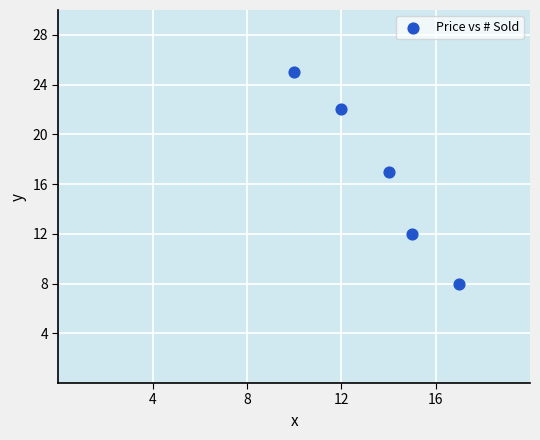

What is the average Y value?

17